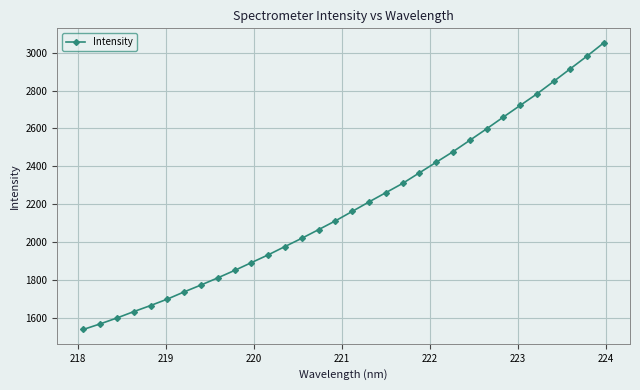

What is the smallest value displayed?

1538.6